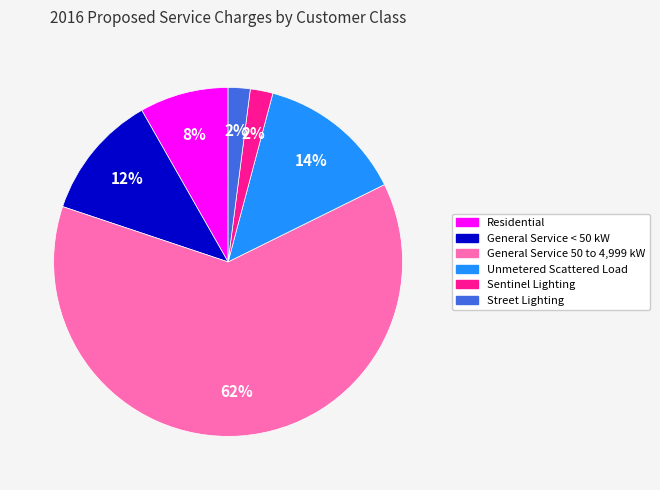

Is the sum of Sentinel Lighting and Residential greater than half?

No